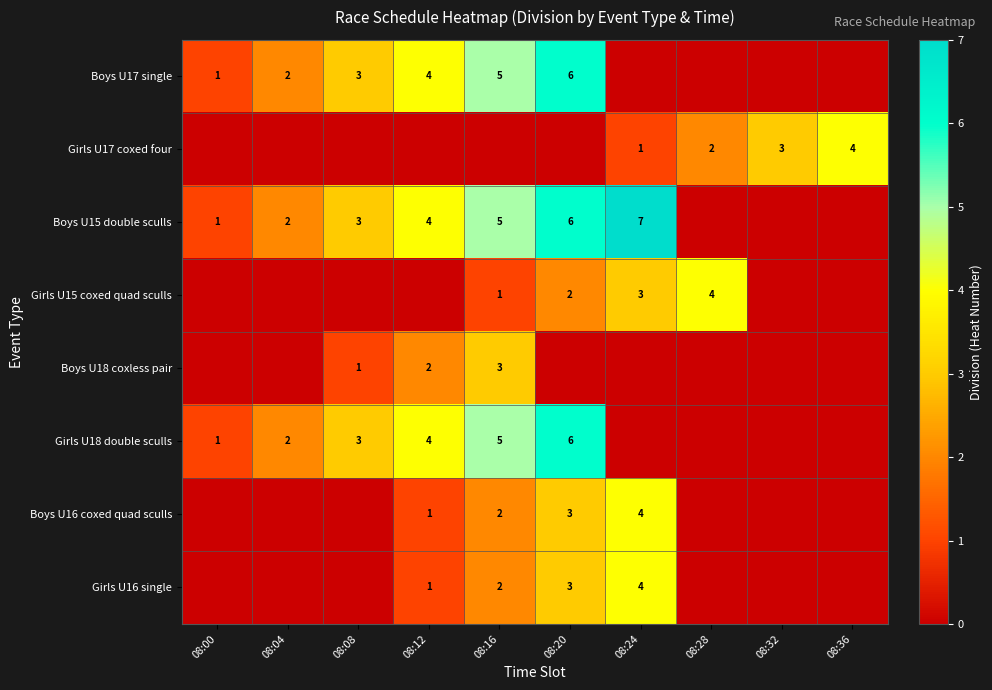

The Girls U16 single series shows 1 at 08:20. True or false?

False